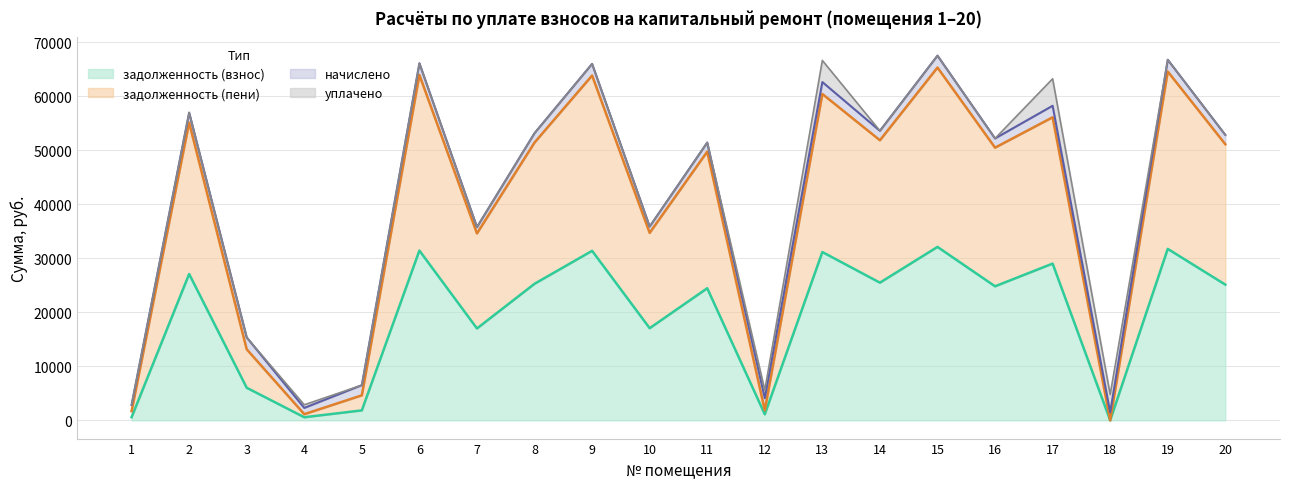

True or false: задолженность (пени) has a value of 710.9 at 4.

False